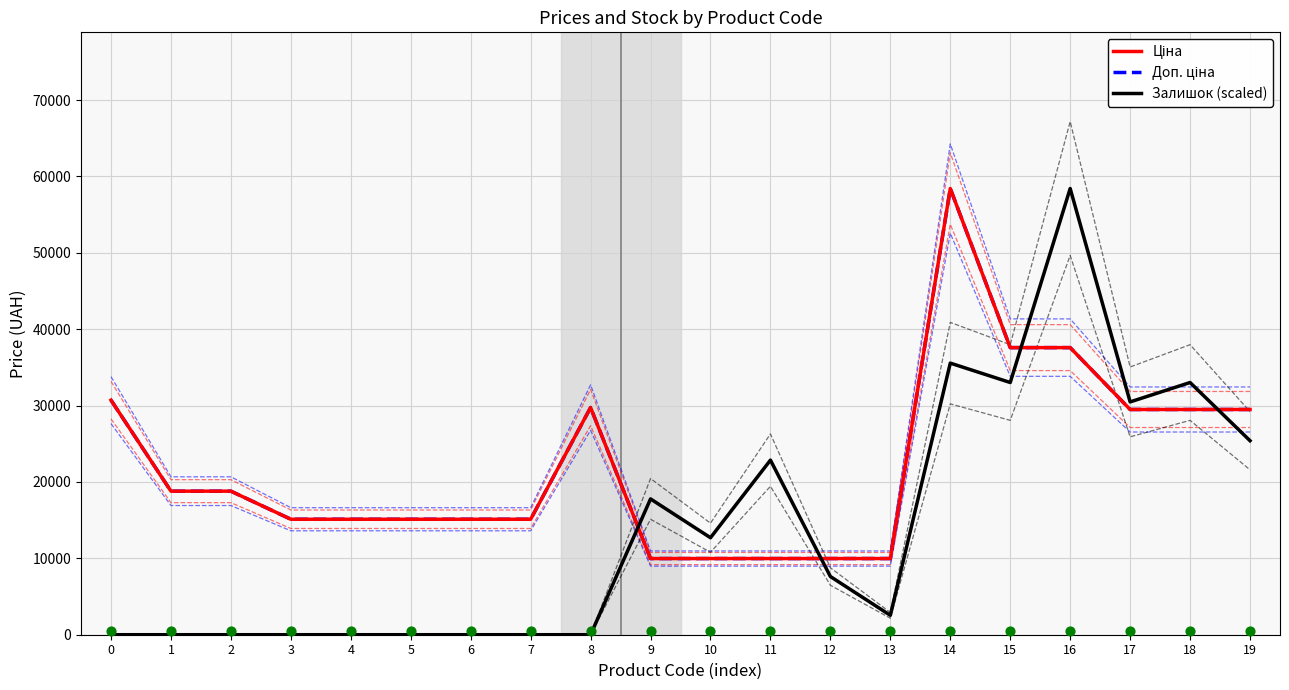

At which category is the sum across all series the highest?

14